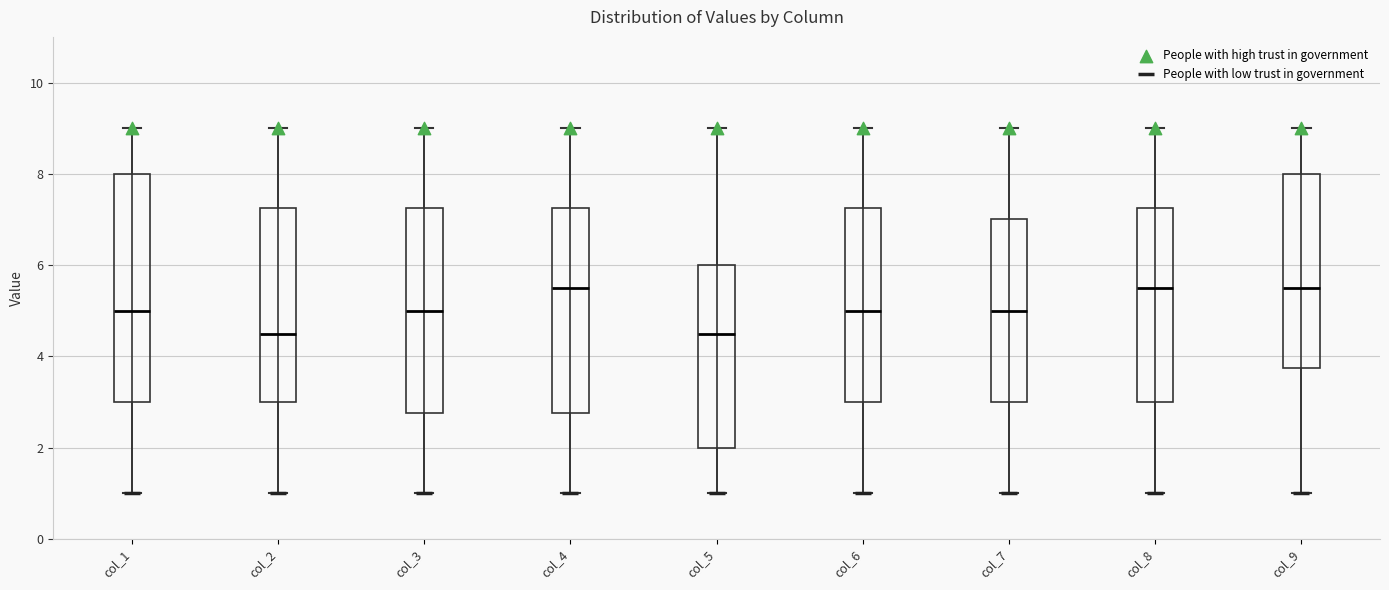

Reading left to right, transcribe this box plot: for each box, give where its median line is, the range the box spans, and where its two whiskers end, as read against the y-axis. The values are not printed on the chart, so give them approximately, as read against the axis.

col_1: median 5.0, box 3.0 to 8.0, whiskers 1.0 to 9.0
col_2: median 4.6, box 3.0 to 7.2, whiskers 1.0 to 9.0
col_3: median 5.0, box 2.8 to 7.2, whiskers 1.0 to 9.0
col_4: median 5.6, box 2.8 to 7.2, whiskers 1.0 to 9.0
col_5: median 4.6, box 2.0 to 6.0, whiskers 1.0 to 9.0
col_6: median 5.0, box 3.0 to 7.2, whiskers 1.0 to 9.0
col_7: median 5.0, box 3.0 to 7.0, whiskers 1.0 to 9.0
col_8: median 5.6, box 3.0 to 7.2, whiskers 1.0 to 9.0
col_9: median 5.6, box 3.8 to 8.0, whiskers 1.0 to 9.0